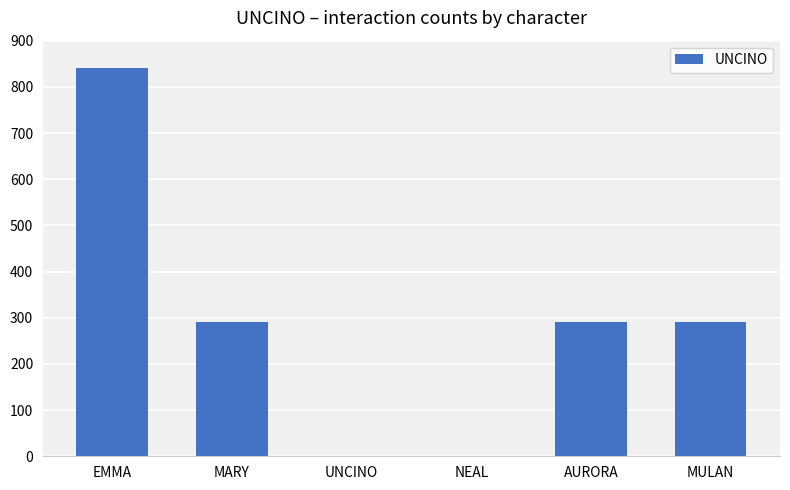

What is the ratio of the value at MARY to the value at MULAN?

1.0